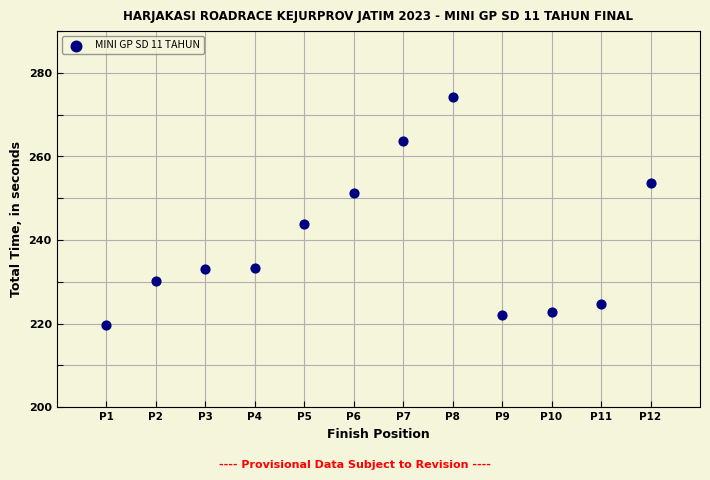

What is the average Y value?

239.3